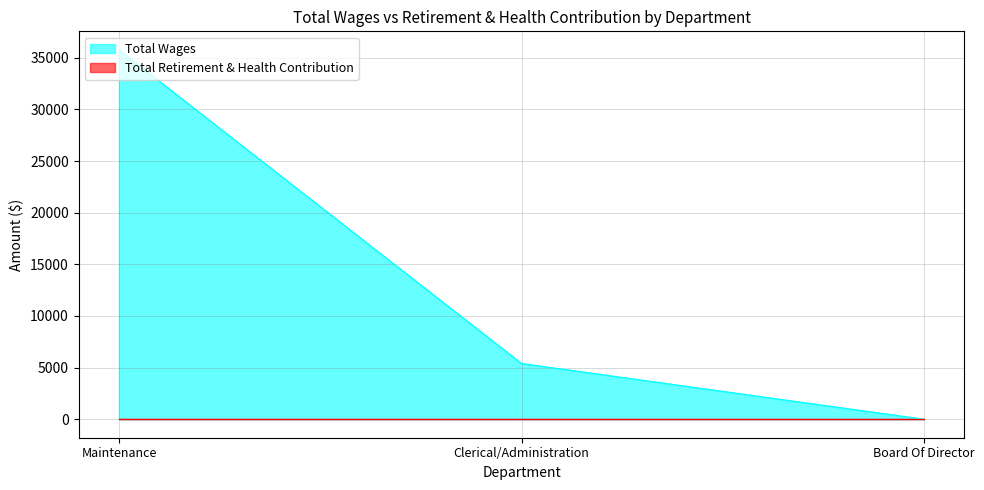

Reading left to right, extract all data points from this chart.

35780	5400	0